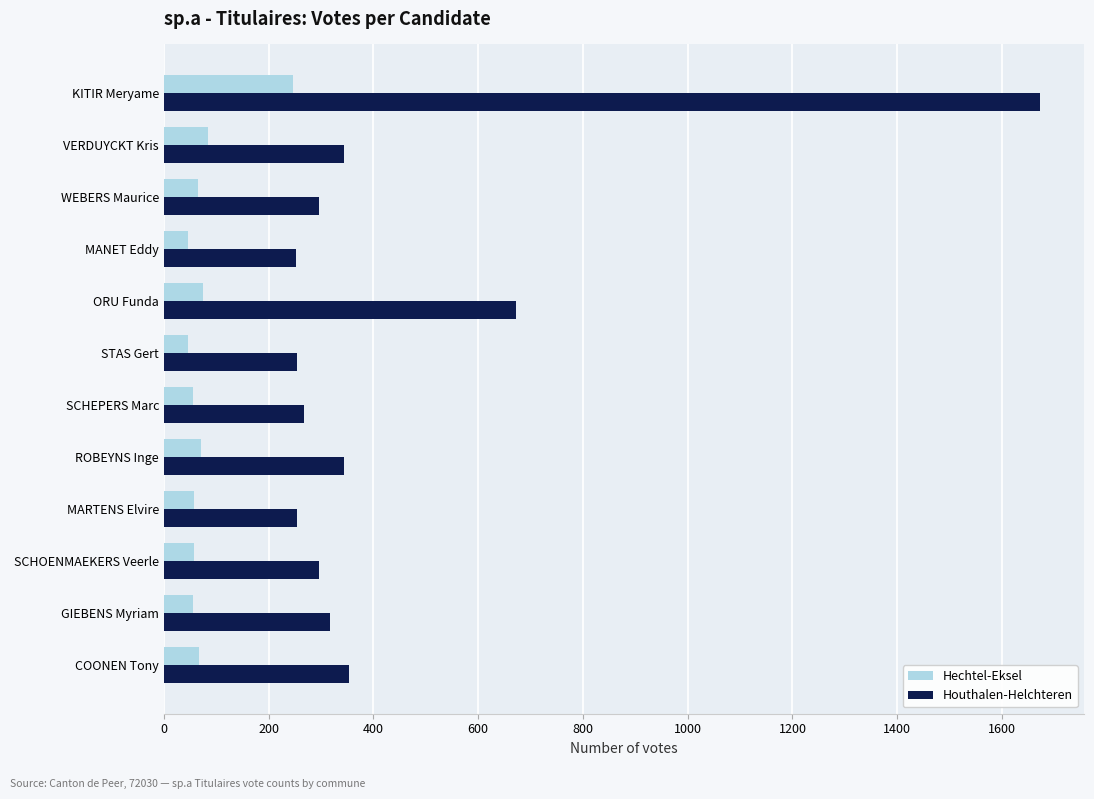

Between ORU Funda and SCHEPERS Marc, which series saw the biggest shift?

Houthalen-Helchteren